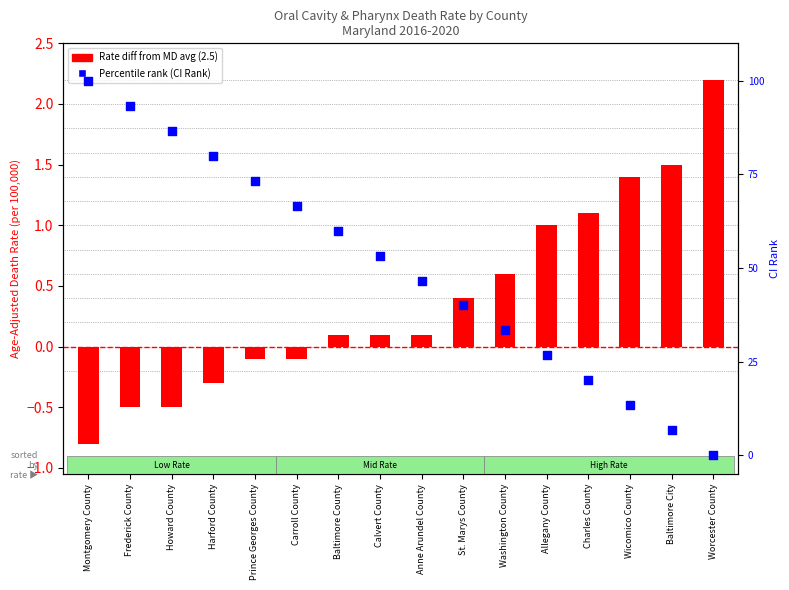

At how many categories does at least one series exceed 54?

7